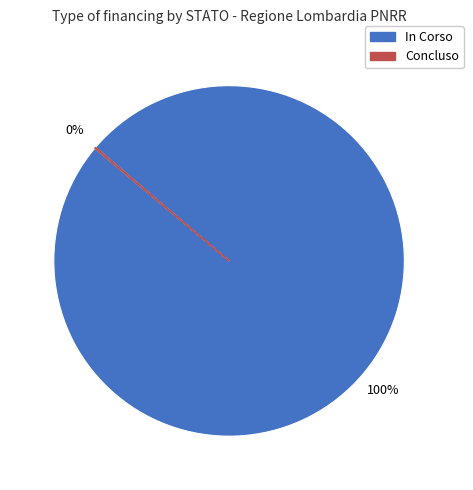

The In Corso slice represents 100% of the pie. True or false?

True